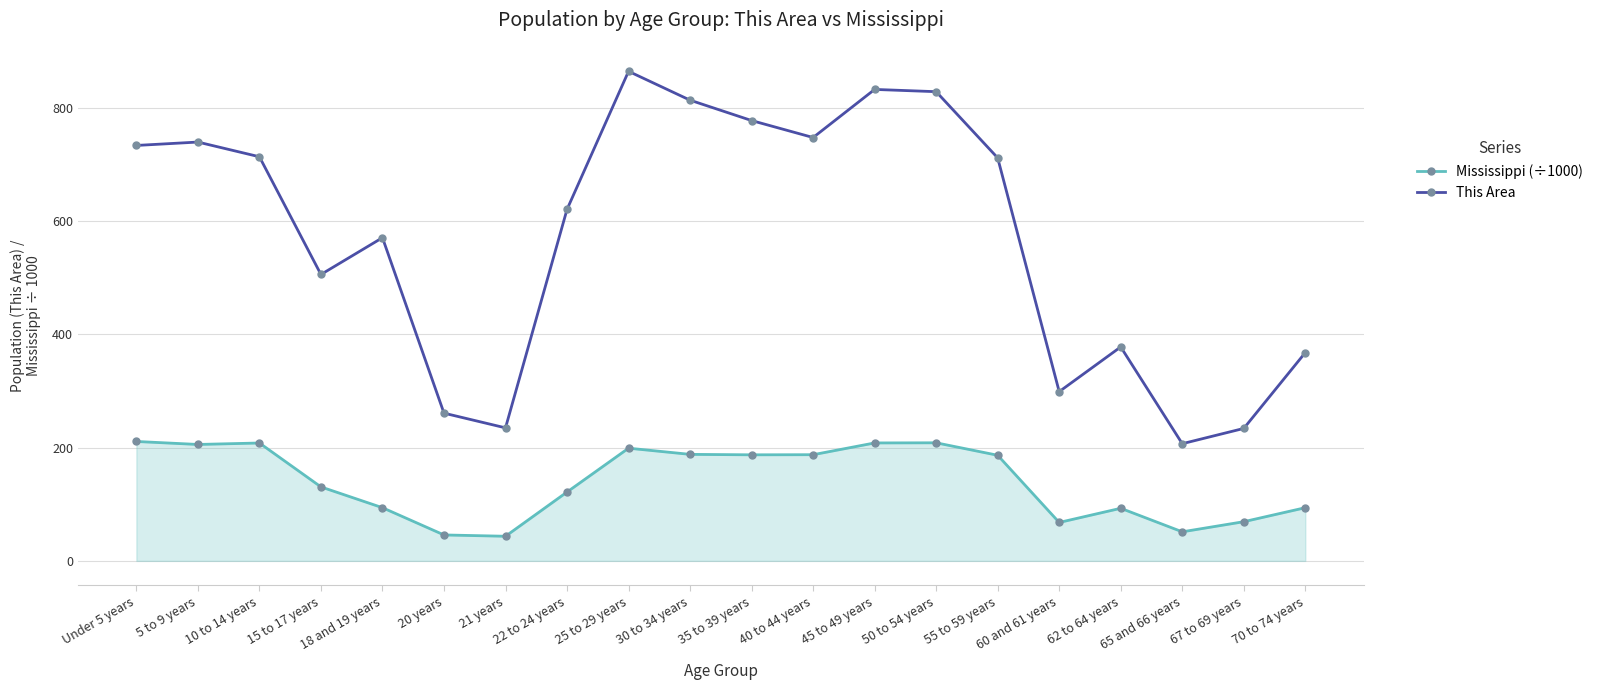

True or false: Mississippi (÷1000) and This Area cross at least once.

False